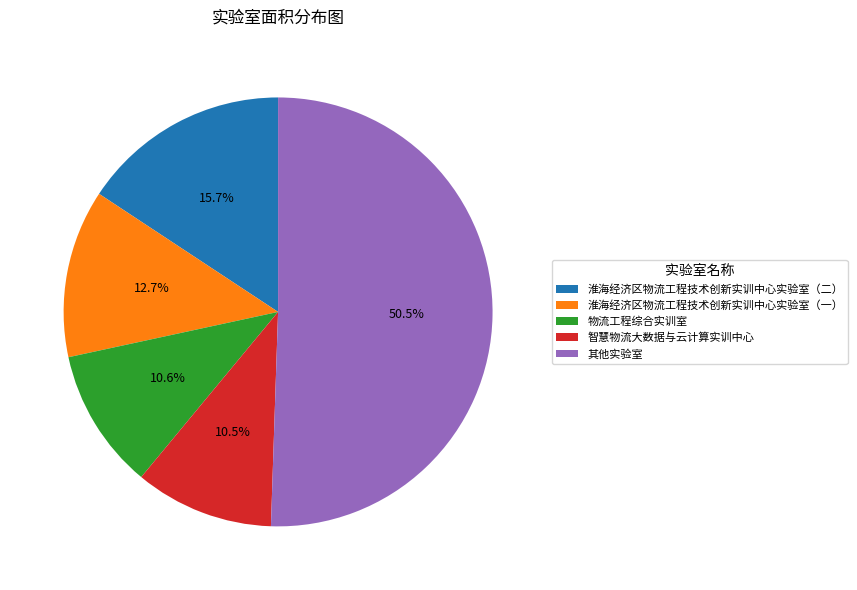

Between 淮海经济区物流工程技术创新实训中心实验室（一） and 智慧物流大数据与云计算实训中心, which is larger?

淮海经济区物流工程技术创新实训中心实验室（一）